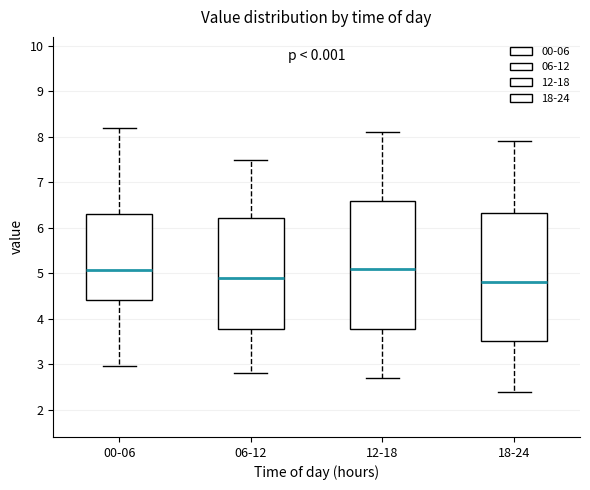

Reading left to right, read every box against the y-axis: the position of its median line, the range the box covers, and the ends of its whiskers. The values are not printed on the chart, so give them approximately, as read against the axis.

00-06: median 5.1, box 4.4 to 6.3, whiskers 3.0 to 8.2
06-12: median 4.9, box 3.8 to 6.2, whiskers 2.8 to 7.5
12-18: median 5.1, box 3.8 to 6.6, whiskers 2.7 to 8.1
18-24: median 4.8, box 3.5 to 6.3, whiskers 2.4 to 7.9